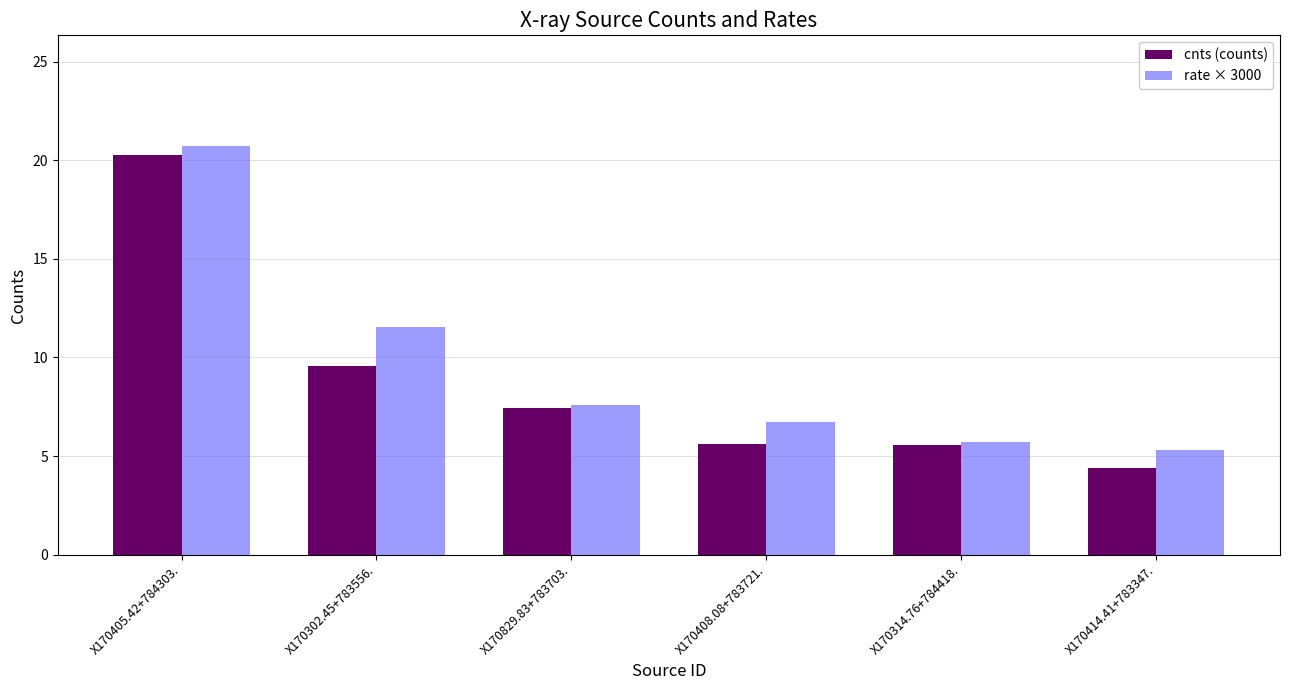

Reading left to right, transcribe all the data shown in this chart.

cnts (counts): X170405.42+784303.=20.3	X170302.45+783556.=9.6	X170829.83+783703.=7.4	X170408.08+783721.=5.6	X170314.76+784418.=5.6	X170414.41+783347.=4.4
rate × 3000: X170405.42+784303.=20.7	X170302.45+783556.=11.5	X170829.83+783703.=7.6	X170408.08+783721.=6.7	X170314.76+784418.=5.7	X170414.41+783347.=5.3